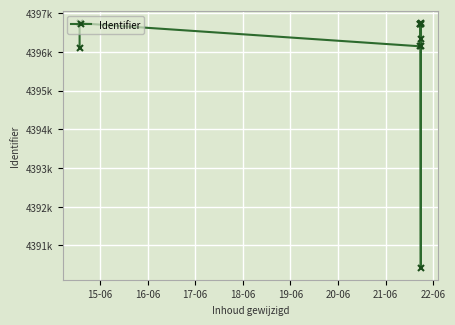

What is the ratio of the value at 22-06 to the value at 18-06?

1.0